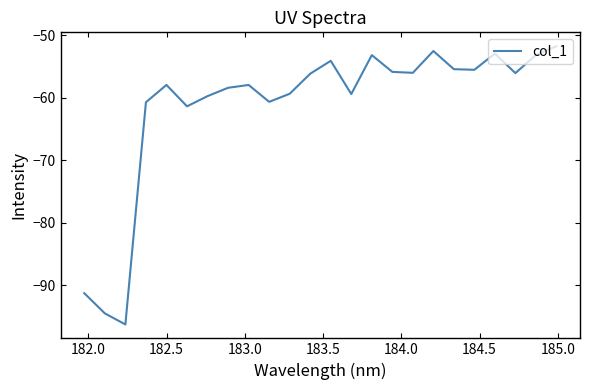

What is the greatest value displayed?

-51.7